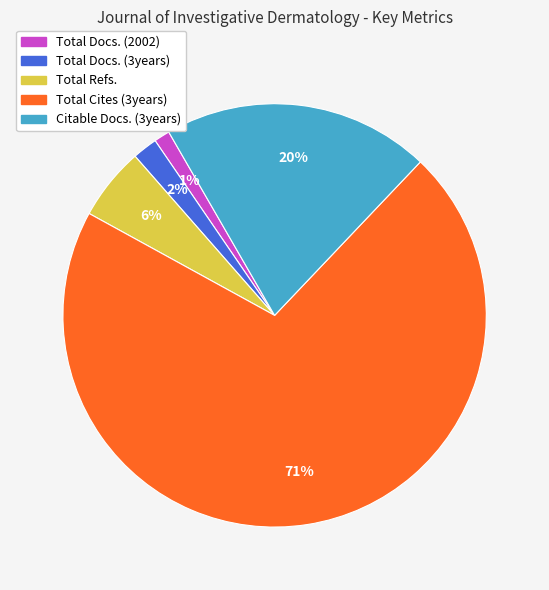

Which category accounts for the majority?

Total Cites (3years)